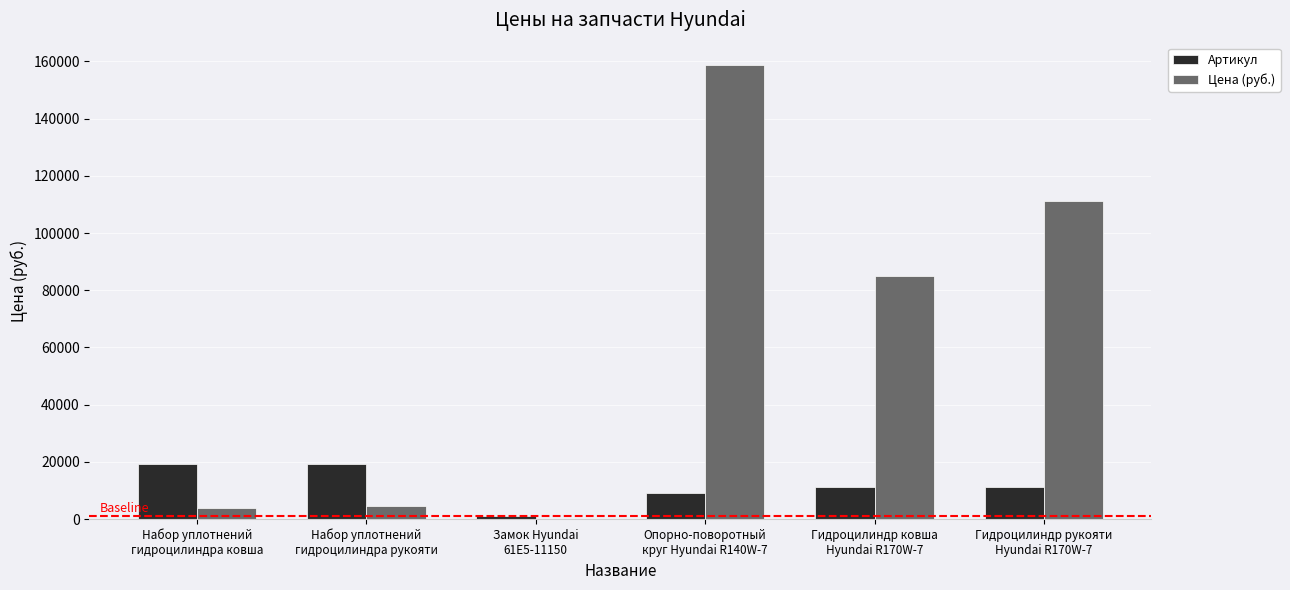

How many groups of bars are there?

6